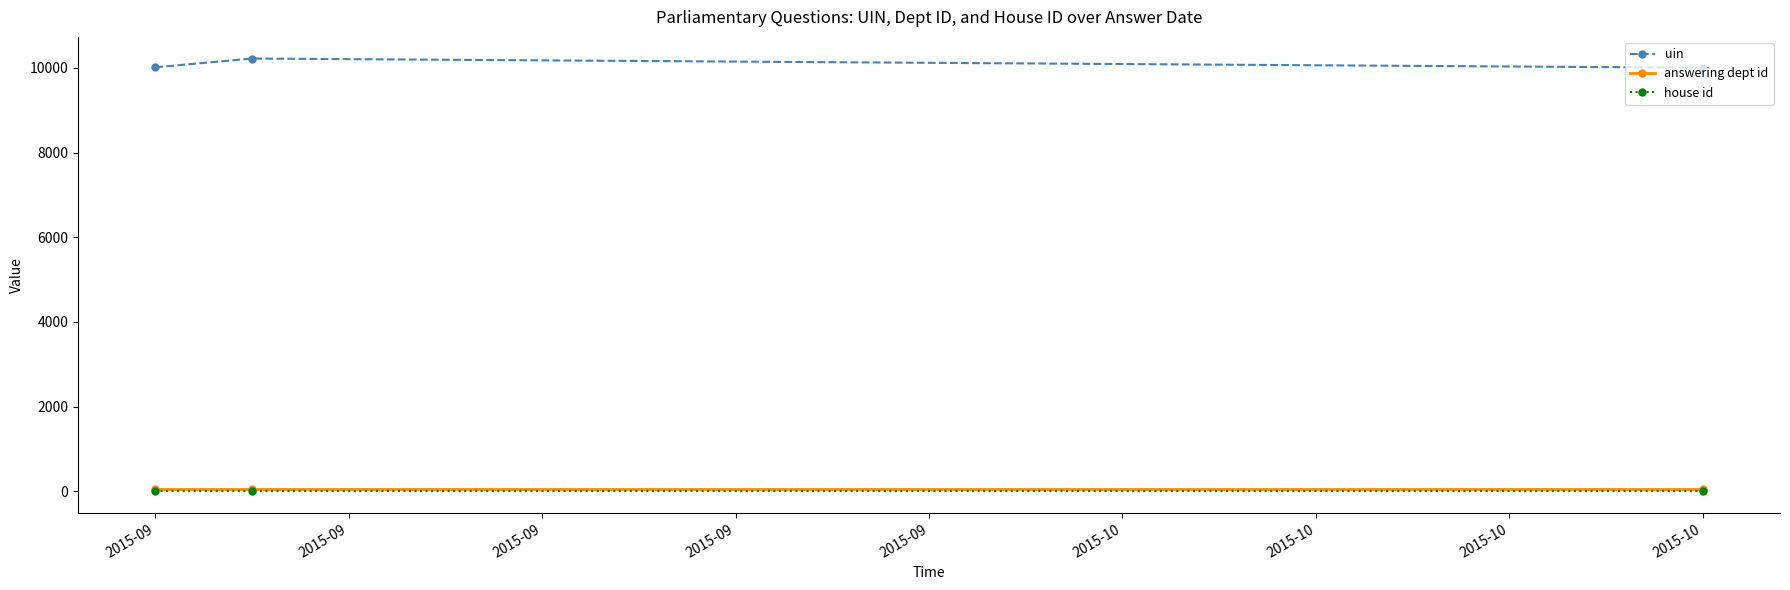

Which series has the largest total across all categories?

uin